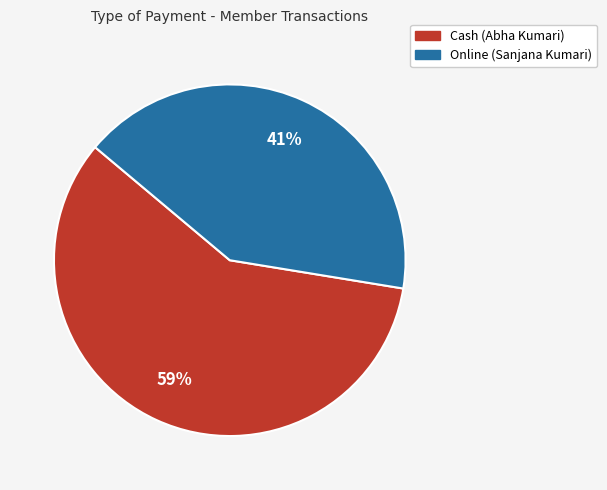

Does any single category account for the majority?

Yes